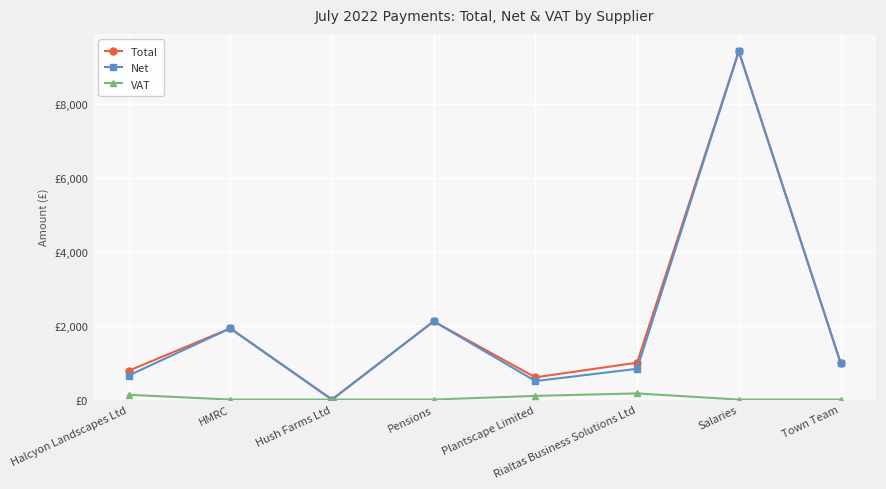

In Total, how many points are lower than both neighbors (excluding endpoints)?

2